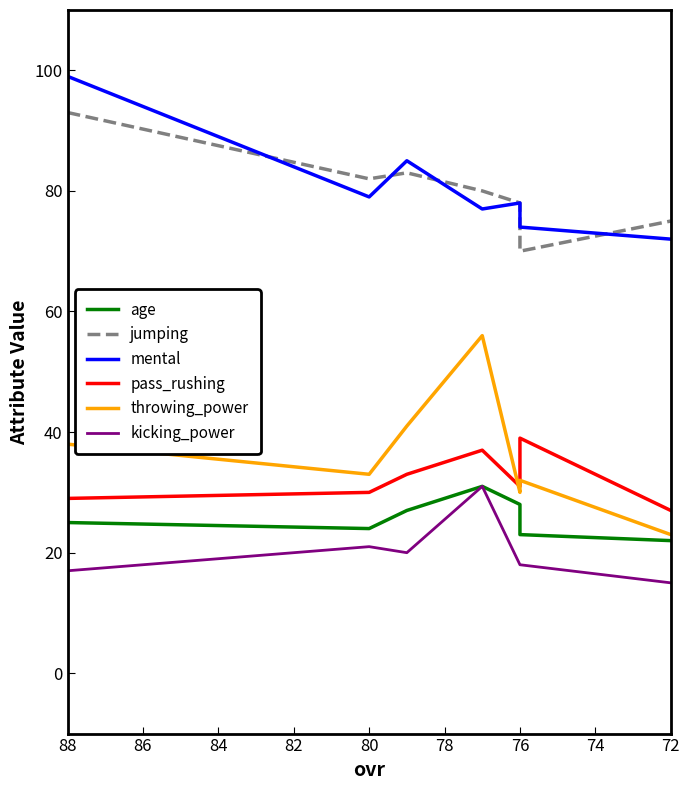

Which series has the largest total across all categories?

mental